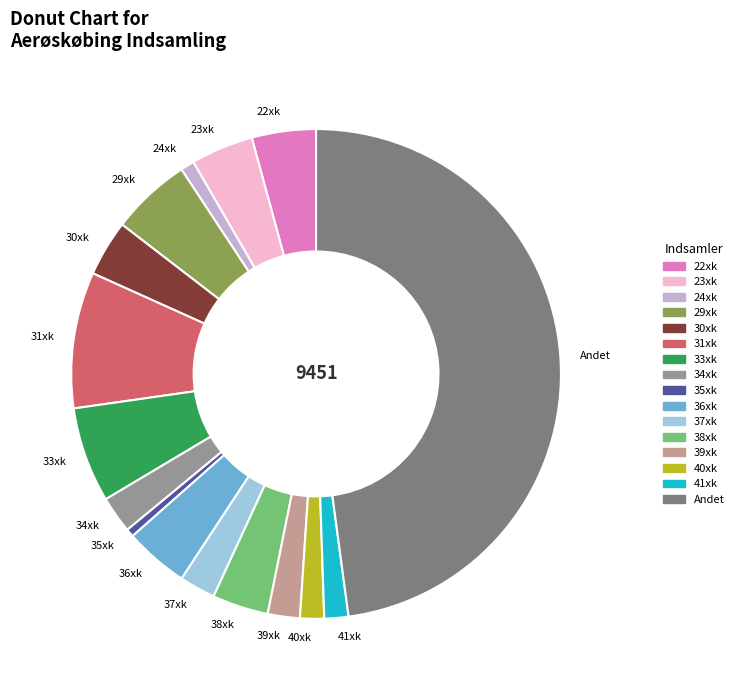

How many segments does this pie chart have?

16